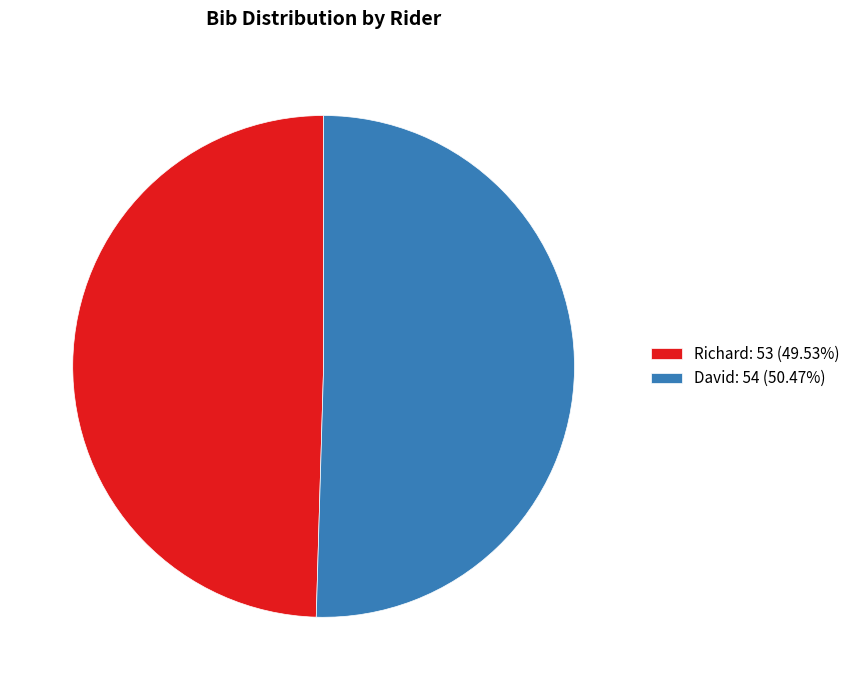

Approximately how many times larger is the value at David: 54 (50.47%) compared to Richard: 53 (49.53%)?

1.0